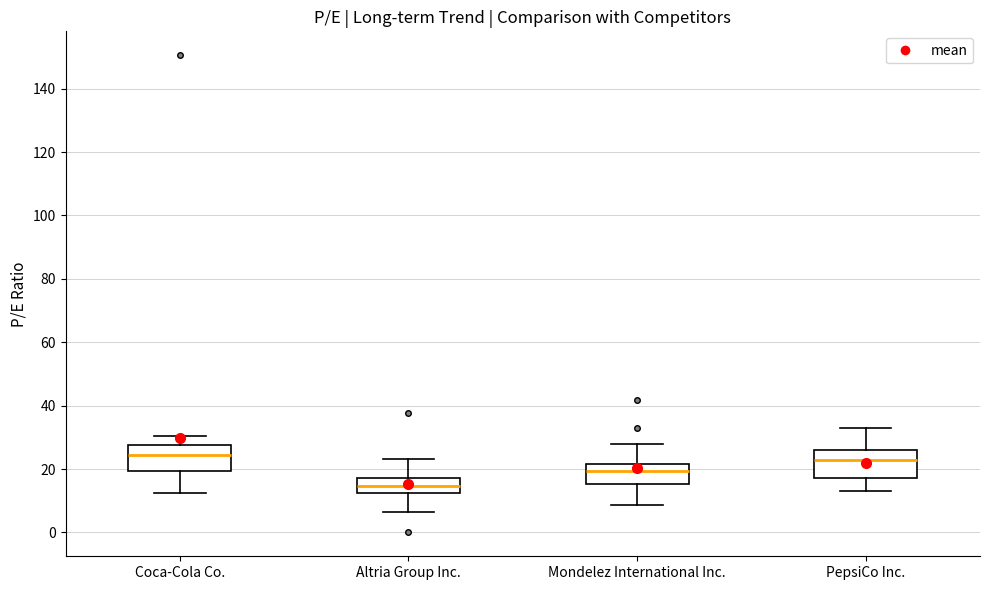

Where does the lower whisker of the box for Coca-Cola Co. end on the y-axis? The values are not printed on the chart, so give them approximately, as read against the axis.

12